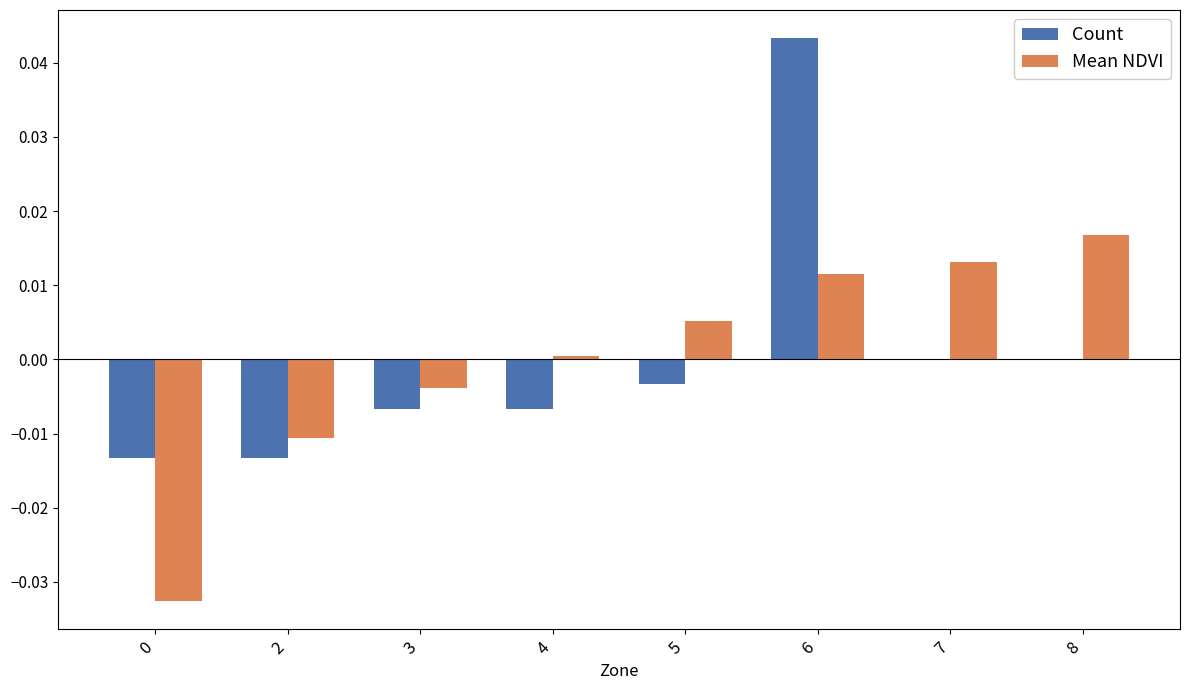

The value of Count at 0 is -0.0. True or false?

True